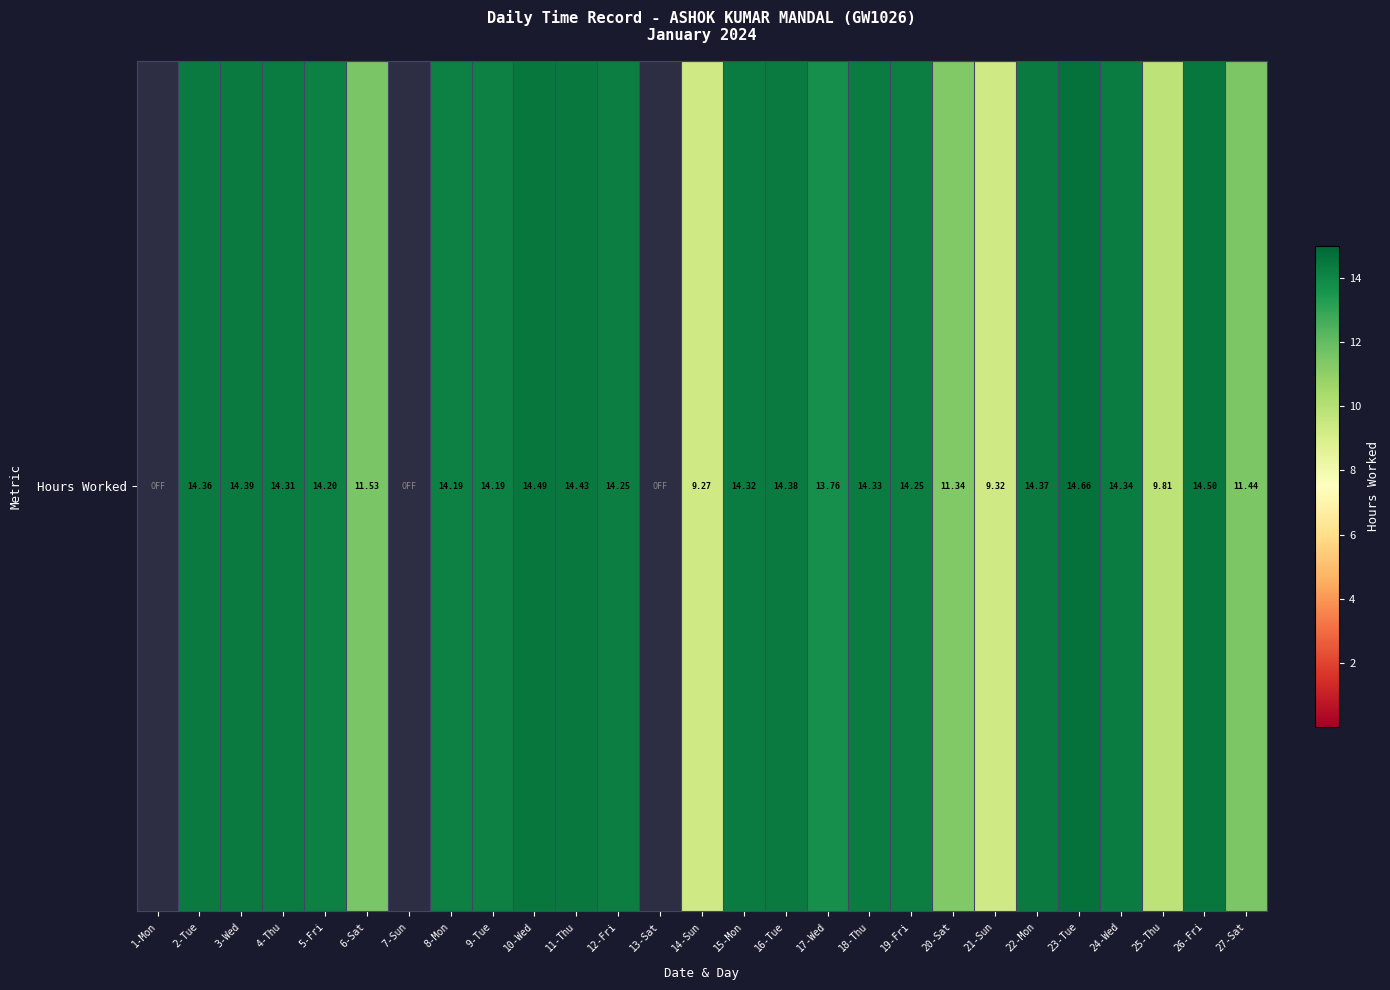

Which has a higher value, 16-Tue or 4-Thu?

16-Tue